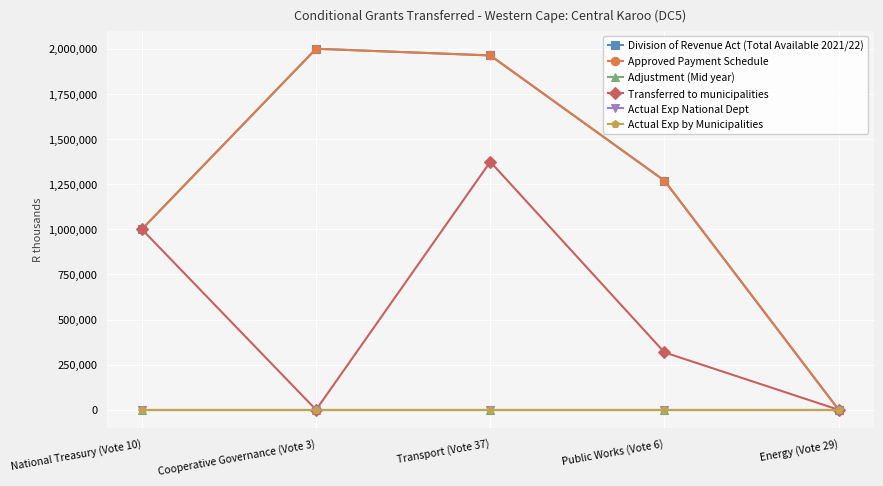

True or false: Approved Payment Schedule and Transferred to municipalities cross at least once.

False